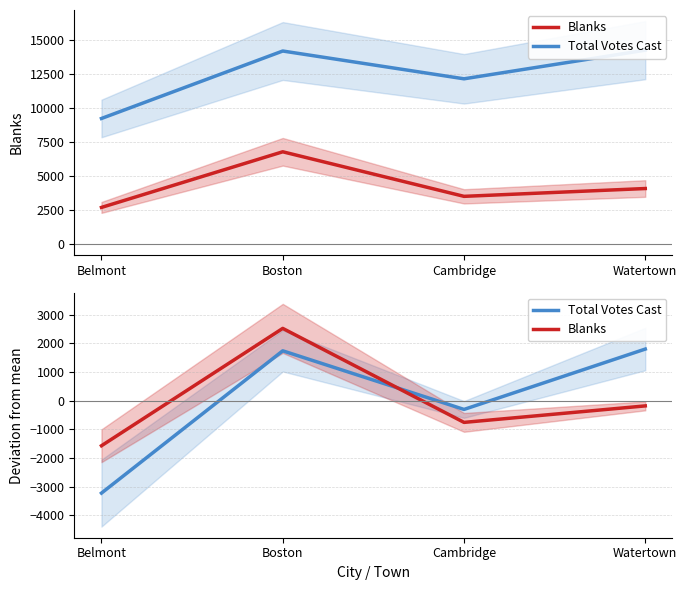

Is this an area chart (filled region under the line)?

No